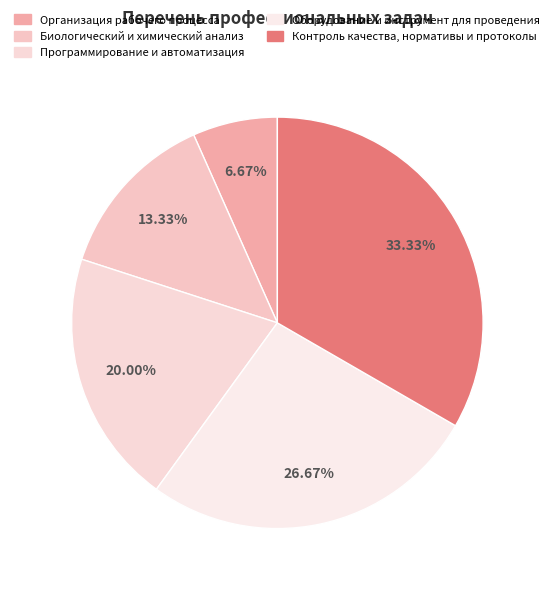

To the nearest percent, what percentage of the pie is Программирование и автоматизация?

20%